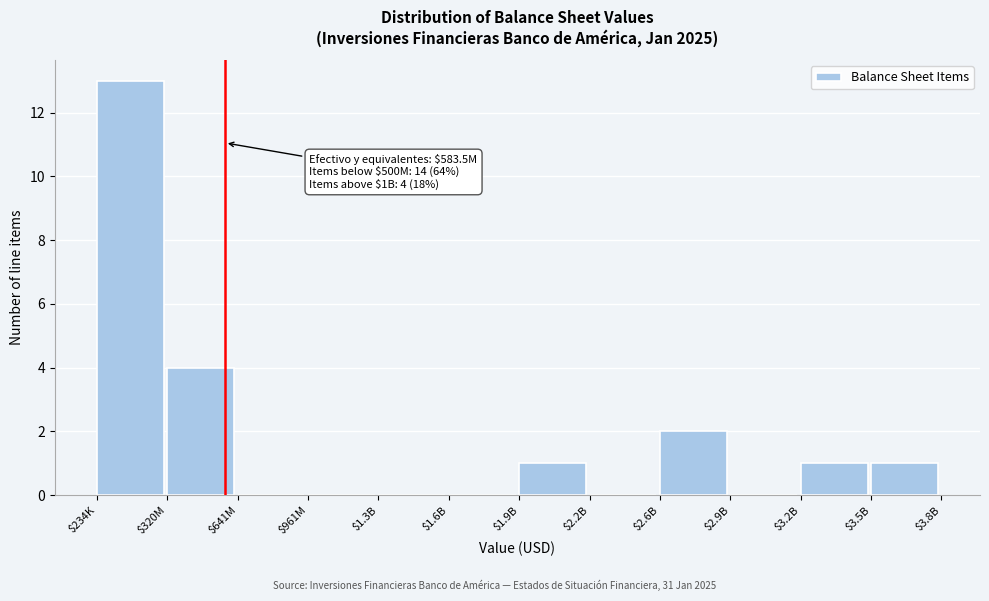

The chart shows a value of 0 at $2.9B. True or false?

True